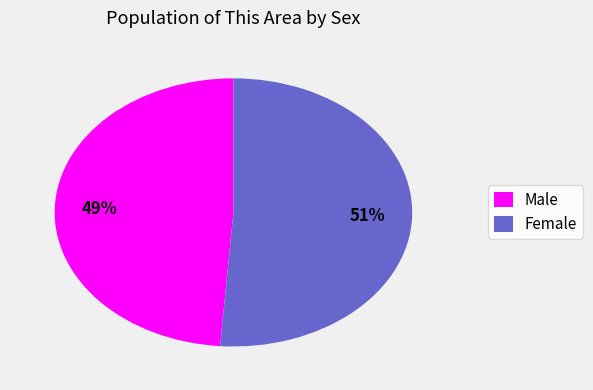

Does any single category account for the majority?

Yes